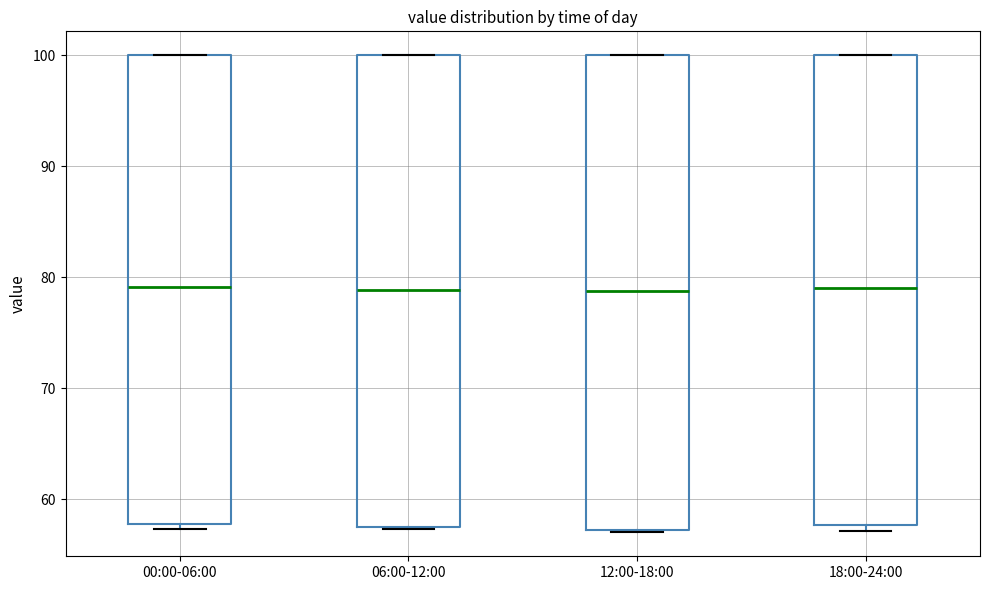

Reading left to right, read every box against the y-axis: the position of its median line, the range the box covers, and the ends of its whiskers. The values are not printed on the chart, so give them approximately, as read against the axis.

00:00-06:00: median 79, box 58 to 100, whiskers 57 to 100
06:00-12:00: median 79, box 57 to 100, whiskers 57 to 100
12:00-18:00: median 79, box 57 to 100, whiskers 57 to 100
18:00-24:00: median 79, box 58 to 100, whiskers 57 to 100